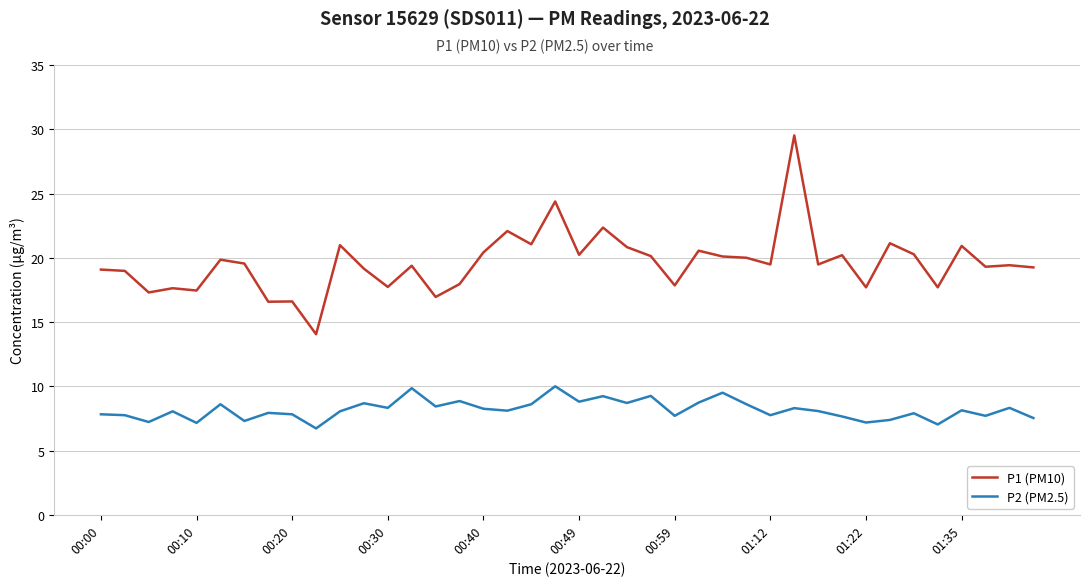

Which series has the largest range (max minus min)?

P1 (PM10)